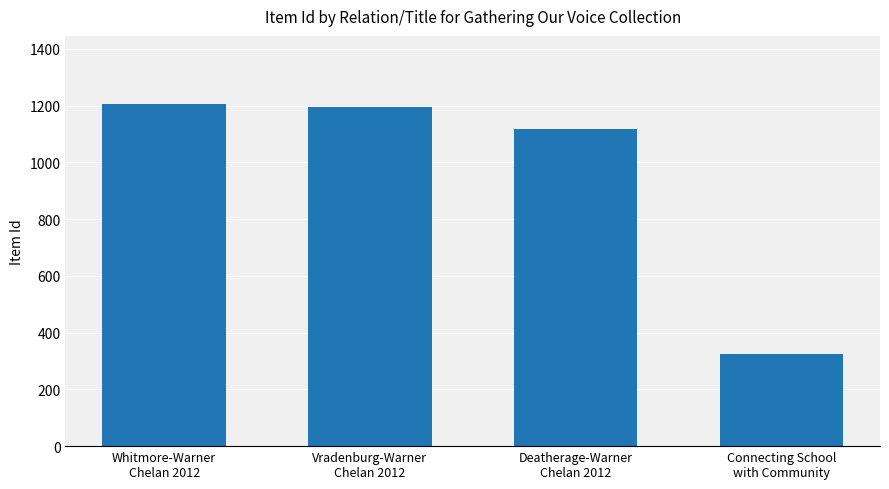

What position from the right is Connecting School
with Community?

1